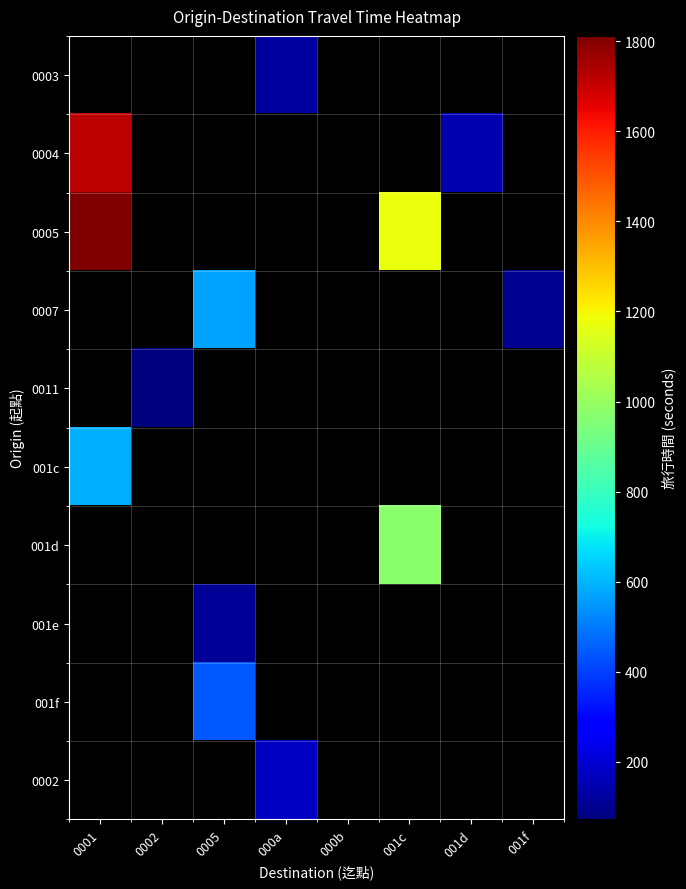

How many data points does each series have?

8